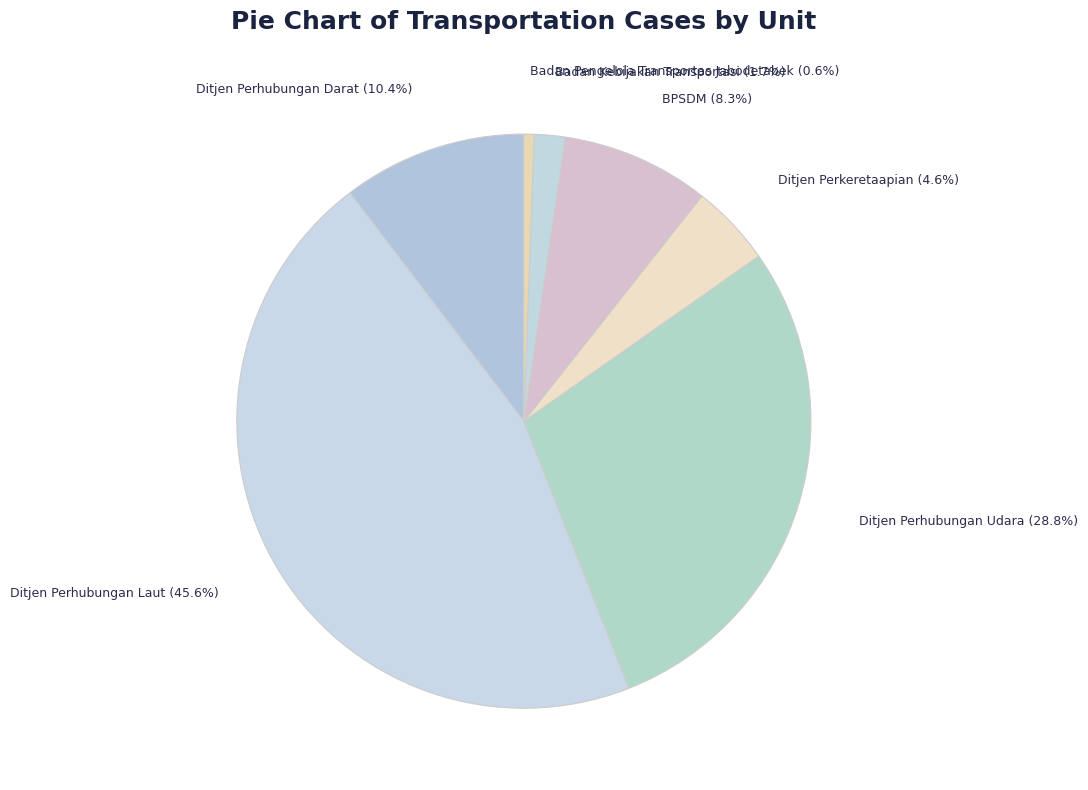

True or false: BPSDM accounts for 22% of the total.

False